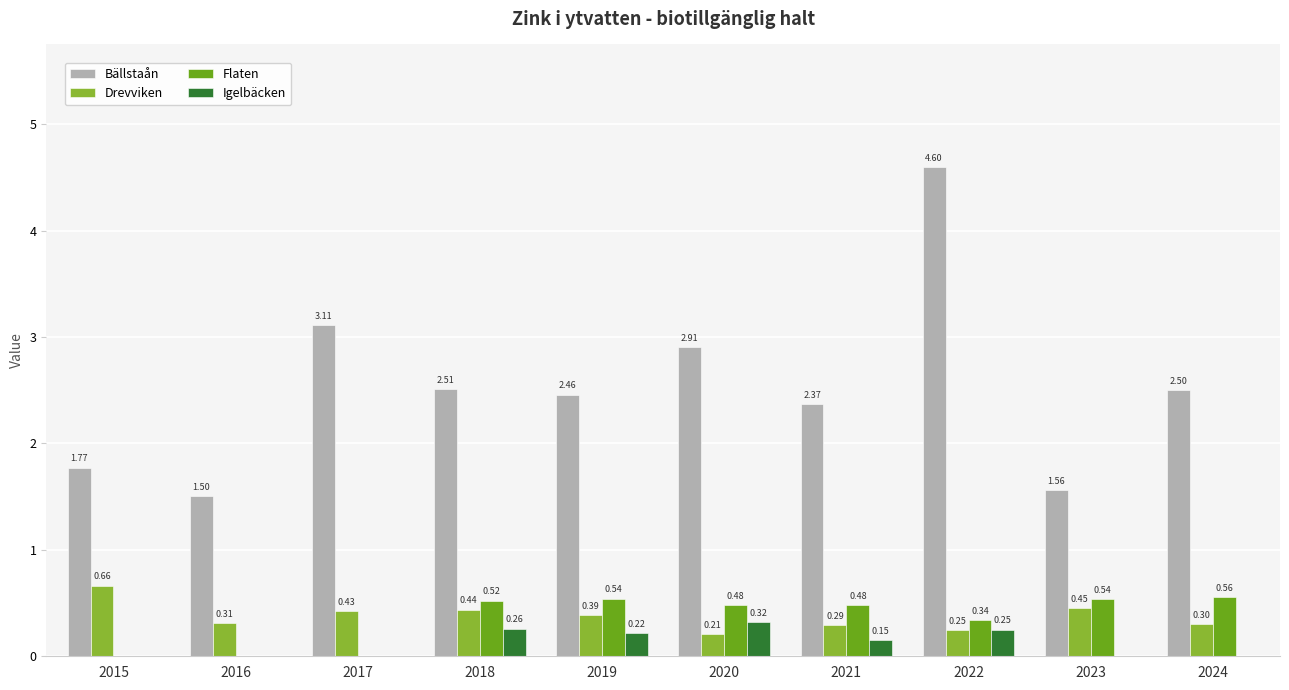

Which series changed the most between 2020 and 2024?

Bällstaån